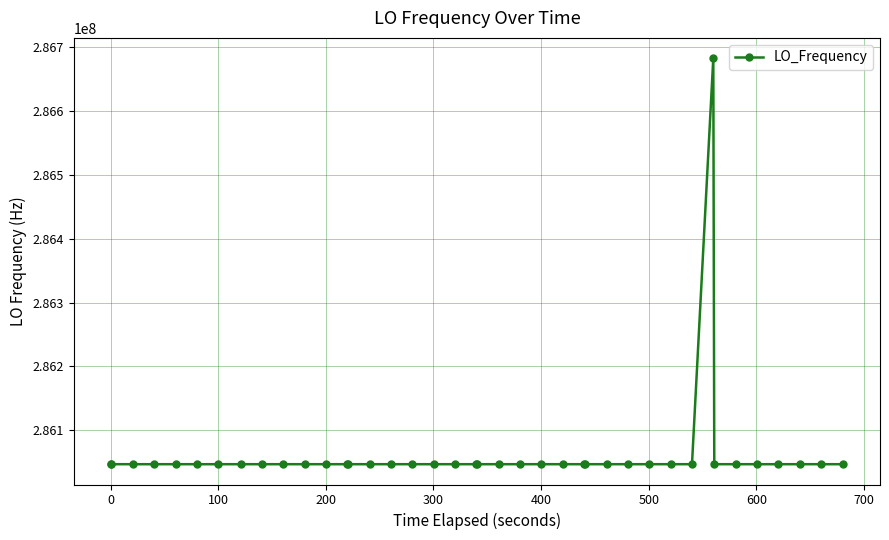

What is the minimum value shown in the chart?

286046997.1